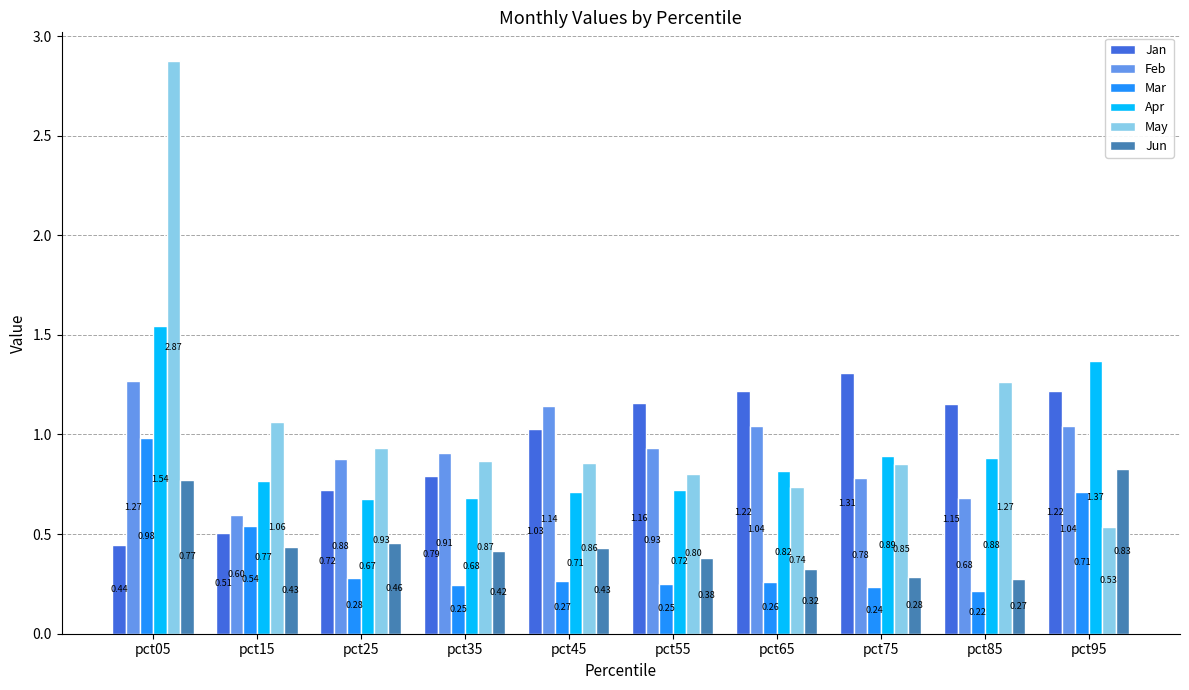

Which series has the largest total across all categories?

May